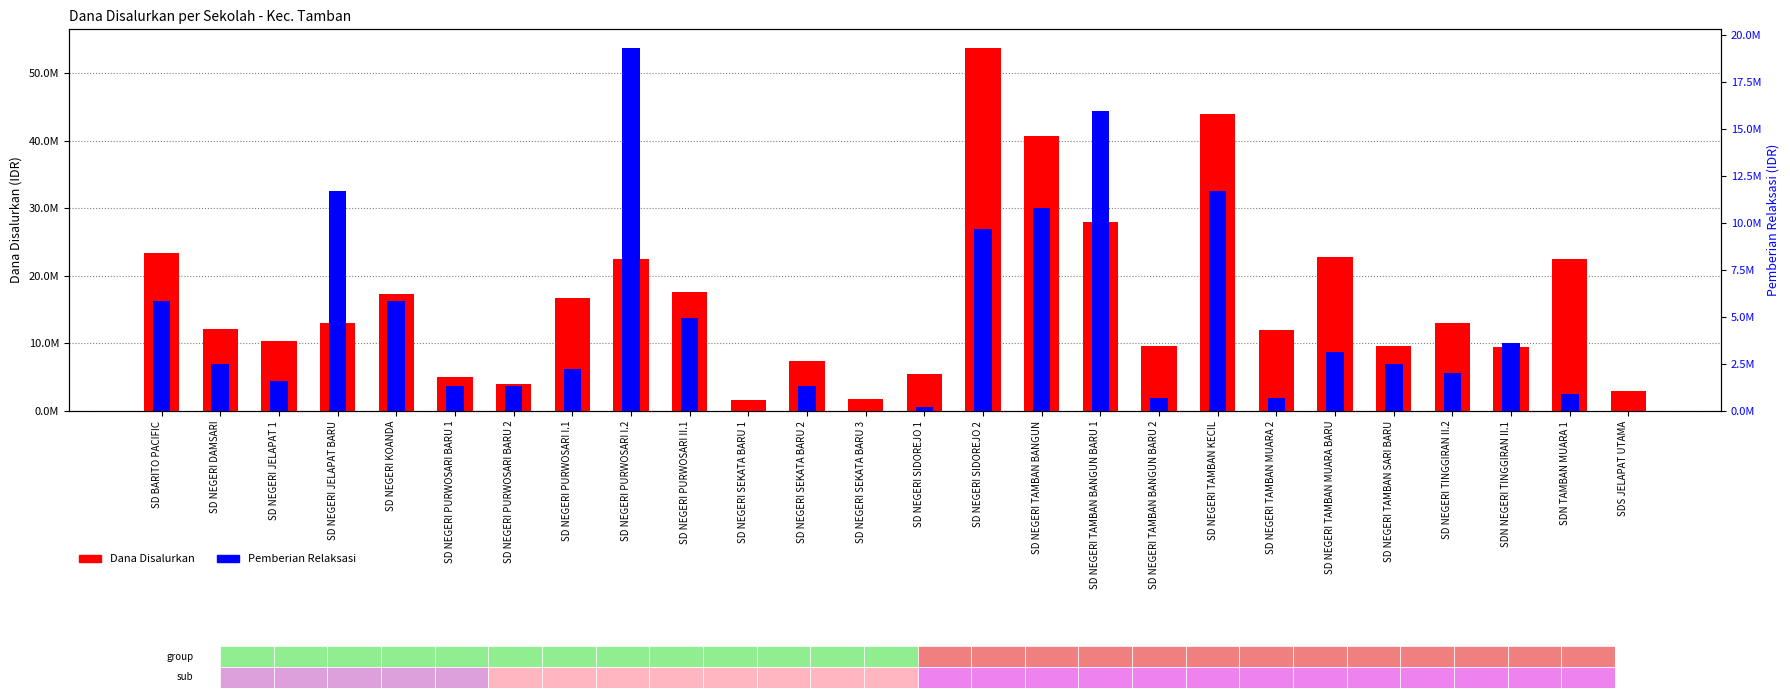

Rank the series by their average value, from lowest to highest.

Pemberian Relaksasi, Dana Disalurkan